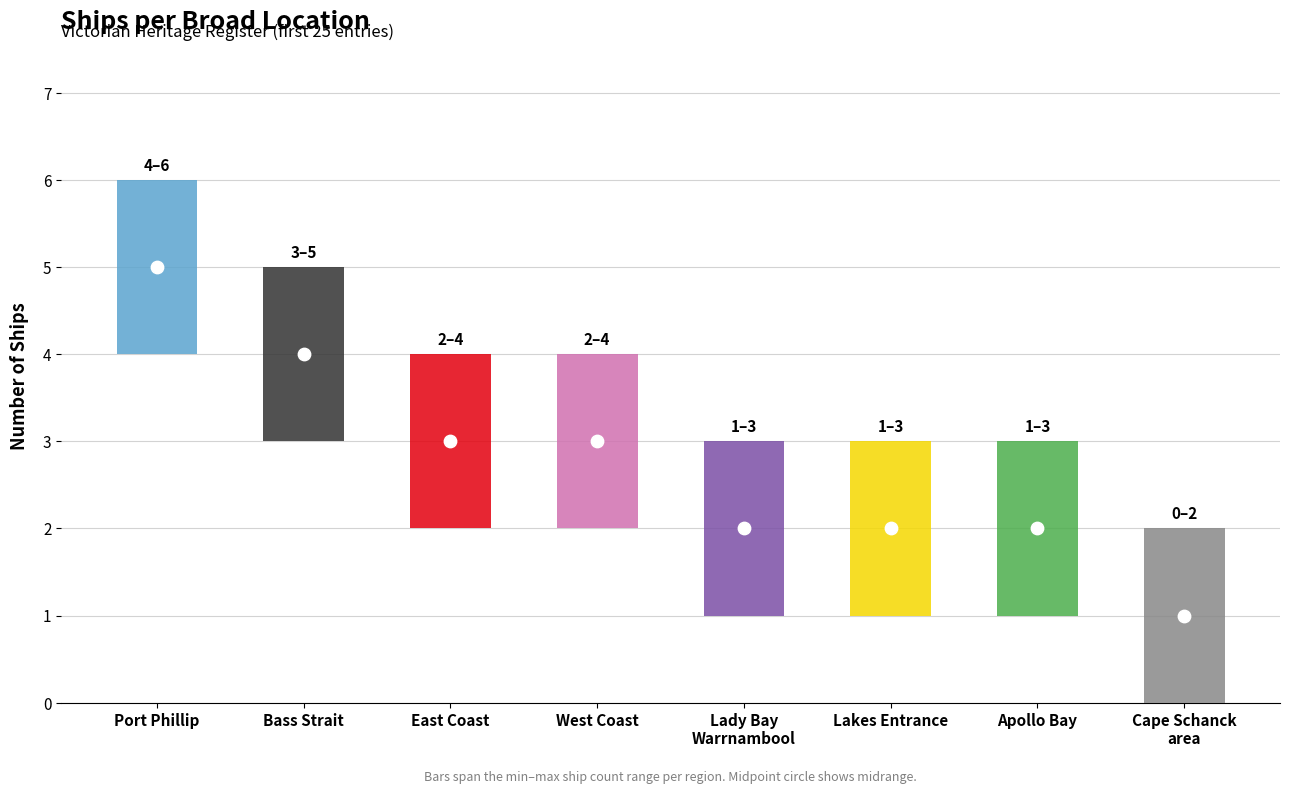

Which has a higher value, Apollo Bay or Lady Bay, Warrnambool?

Apollo Bay